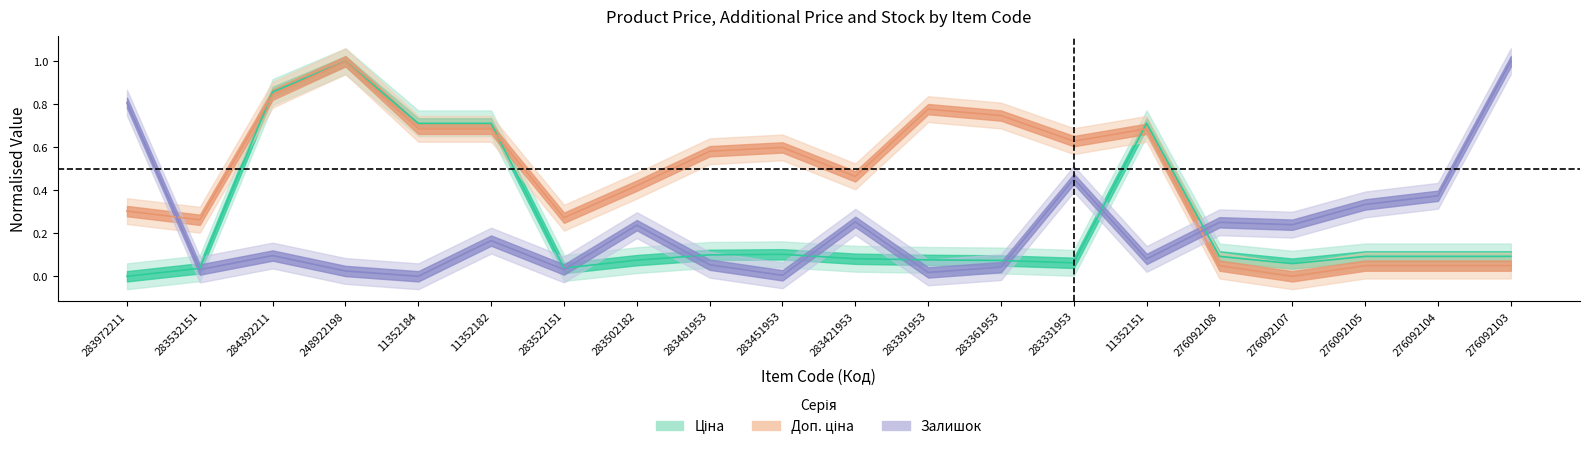

Is it true that Ціна equals 0.1 at 276092105?

True